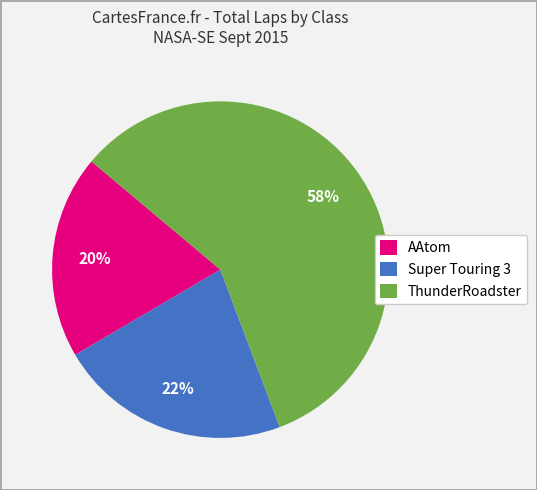

True or false: ThunderRoadster accounts for 1% of the total.

False